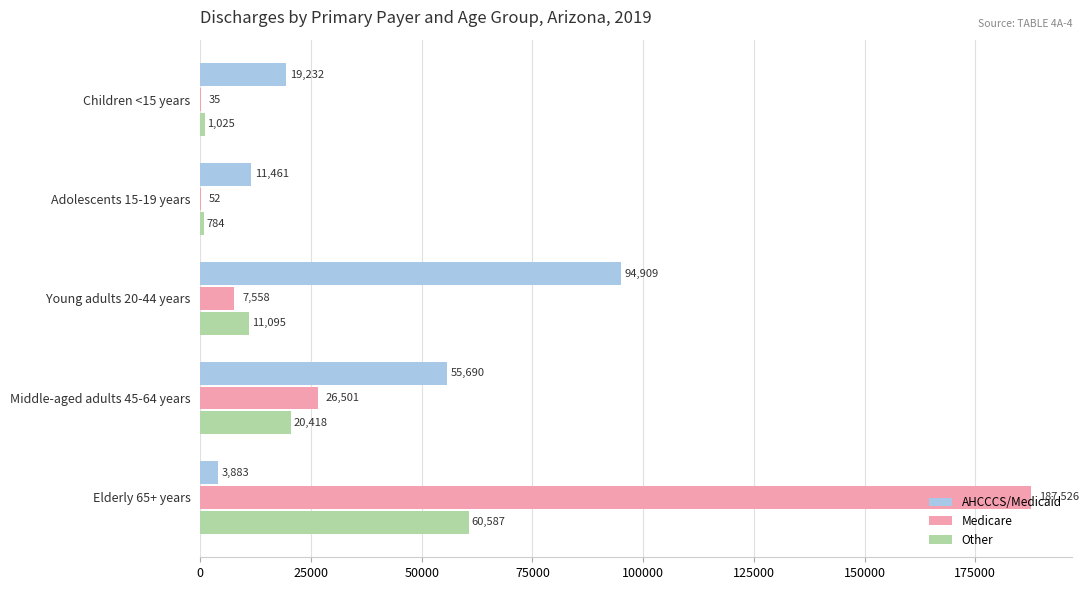

Between Children <15 years and Young adults 20-44 years, which series saw the biggest shift?

AHCCCS/Medicaid